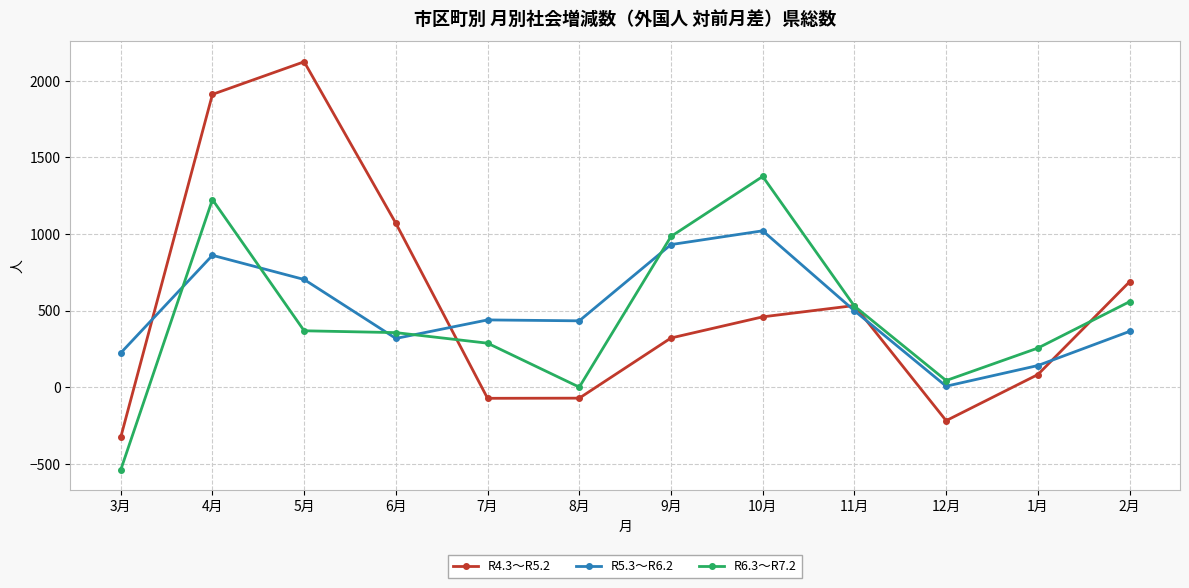

What are all the series names shown in the legend?

R4.3～R5.2, R5.3～R6.2, R6.3～R7.2